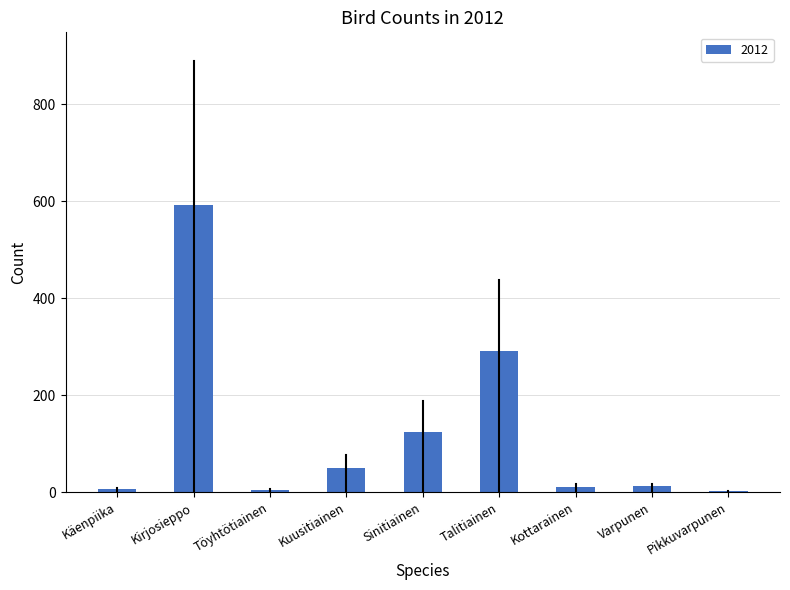

Count the number of categories in the chart.

9